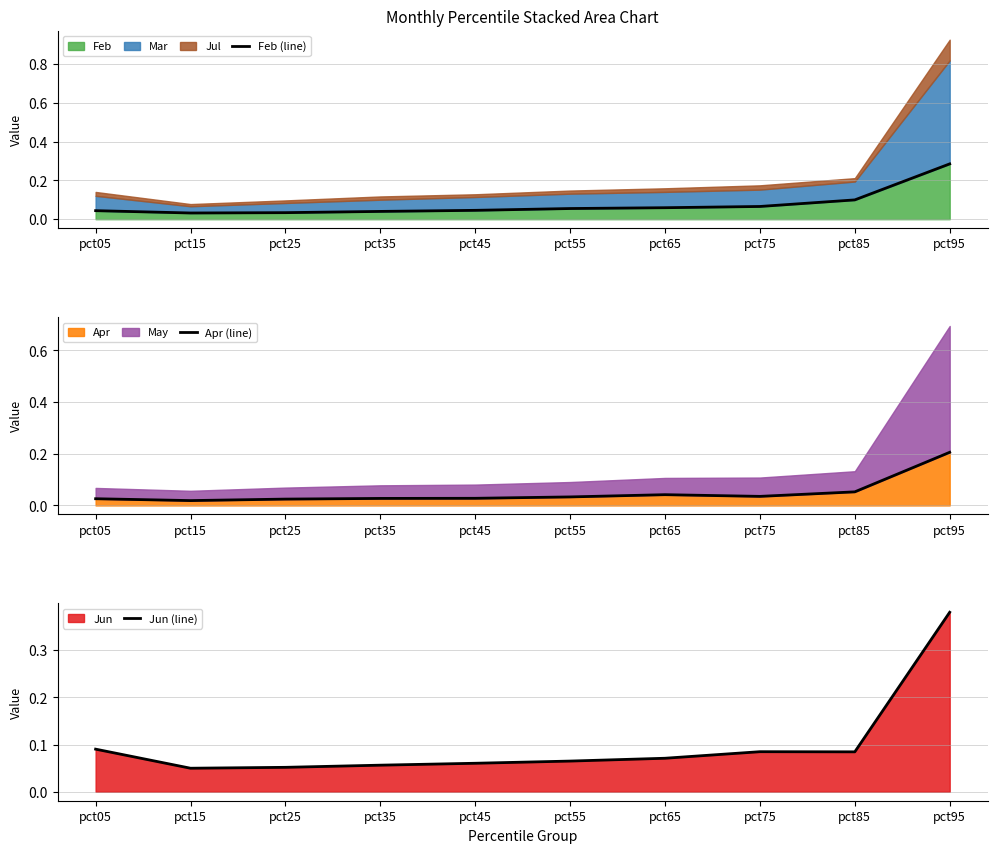

True or false: Jun (line) and Apr (line) cross at least once.

False